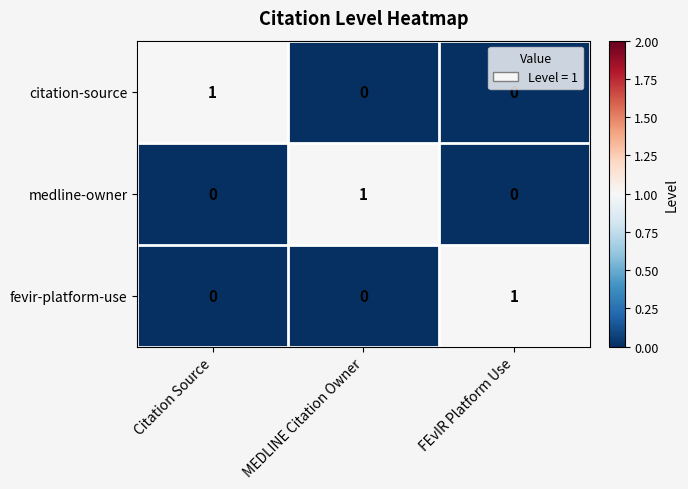

Is it true that citation-source equals 1 at Citation Source?

True